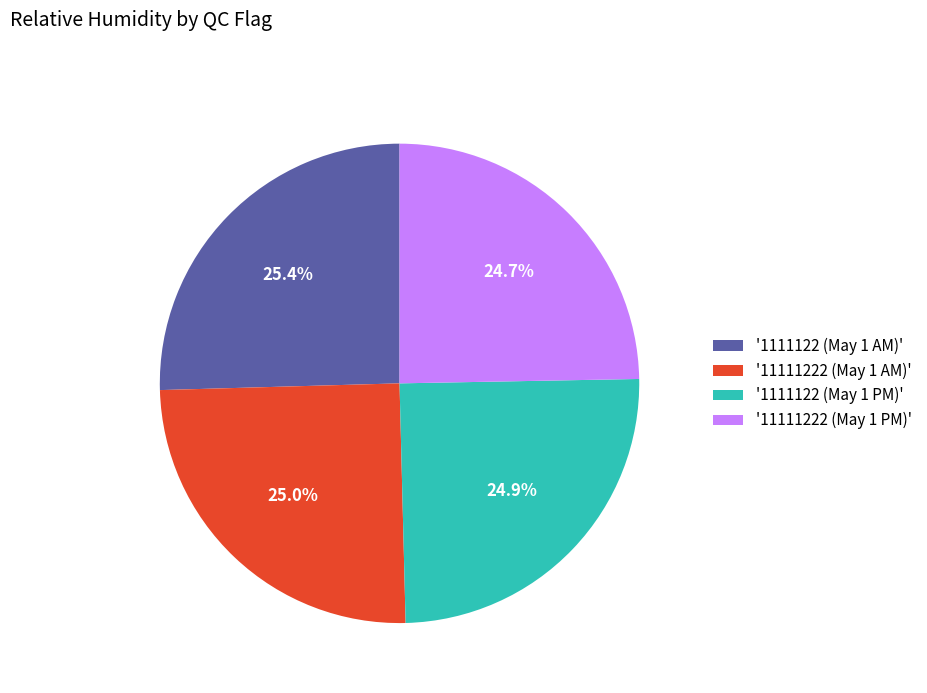

What percentage is NOT represented by '11111222 (May 1 PM)'?

75.3%